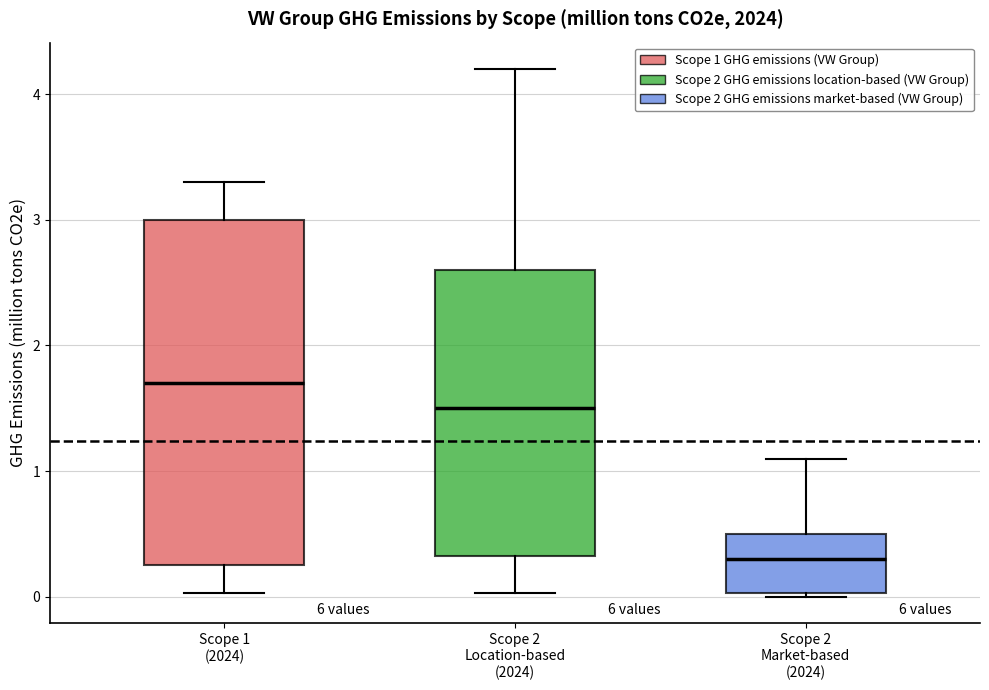

Reading left to right, transcribe this box plot: for each box, give where its median line is, the range the box spans, and where its two whiskers end, as read against the y-axis. The values are not printed on the chart, so give them approximately, as read against the axis.

Scope 1 (2024): median 1.7, box 0.3 to 3.0, whiskers 0.0 to 3.3
Scope 2 Location-based (2024): median 1.5, box 0.3 to 2.6, whiskers 0.0 to 4.2
Scope 2 Market-based (2024): median 0.3, box 0.0 to 0.5, whiskers 0.0 (just below the box's lower edge) to 1.1